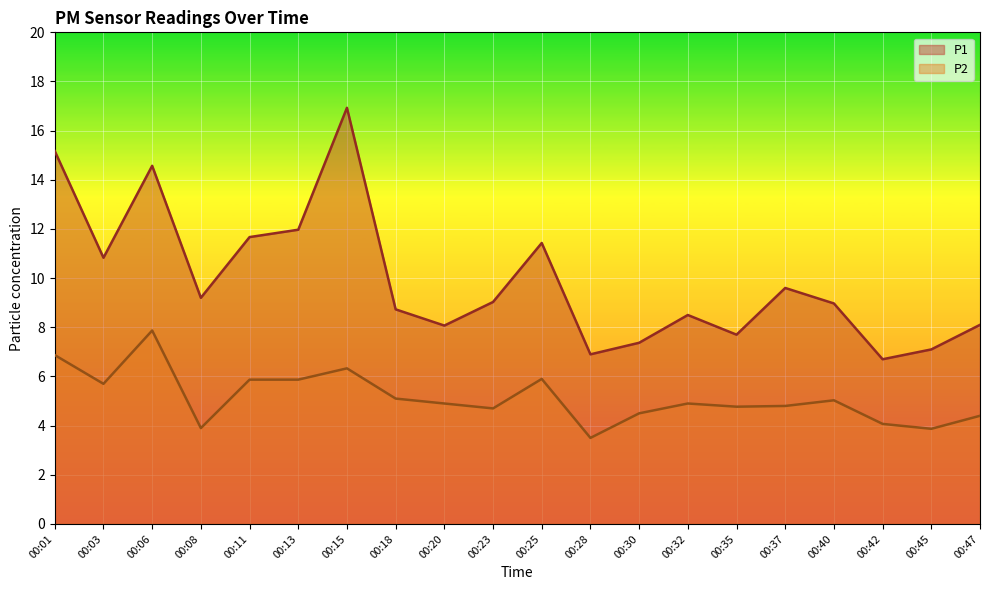

At which category is the sum across all series the highest?

00:15